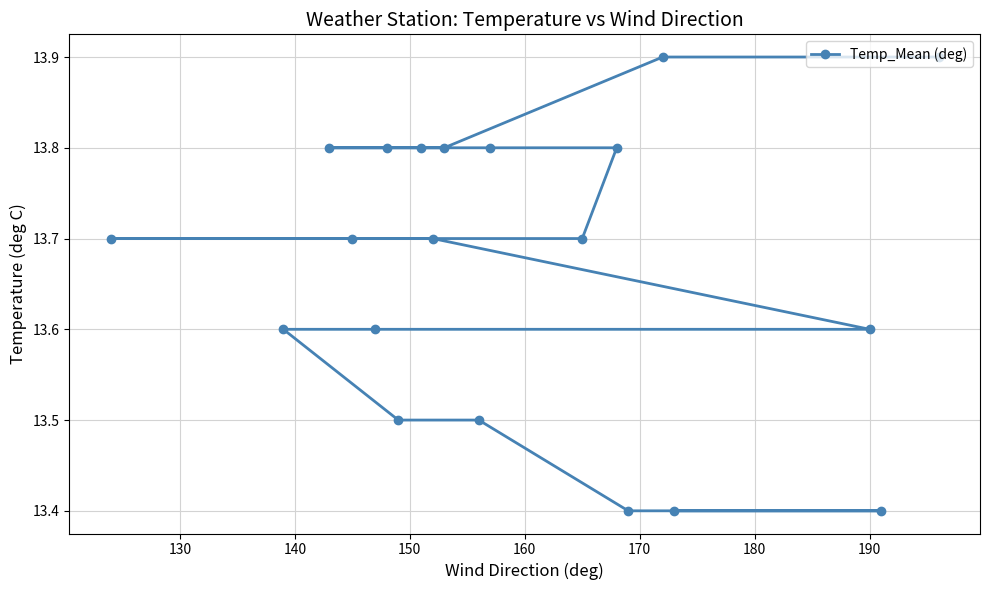

How many categories are shown in the chart?

20